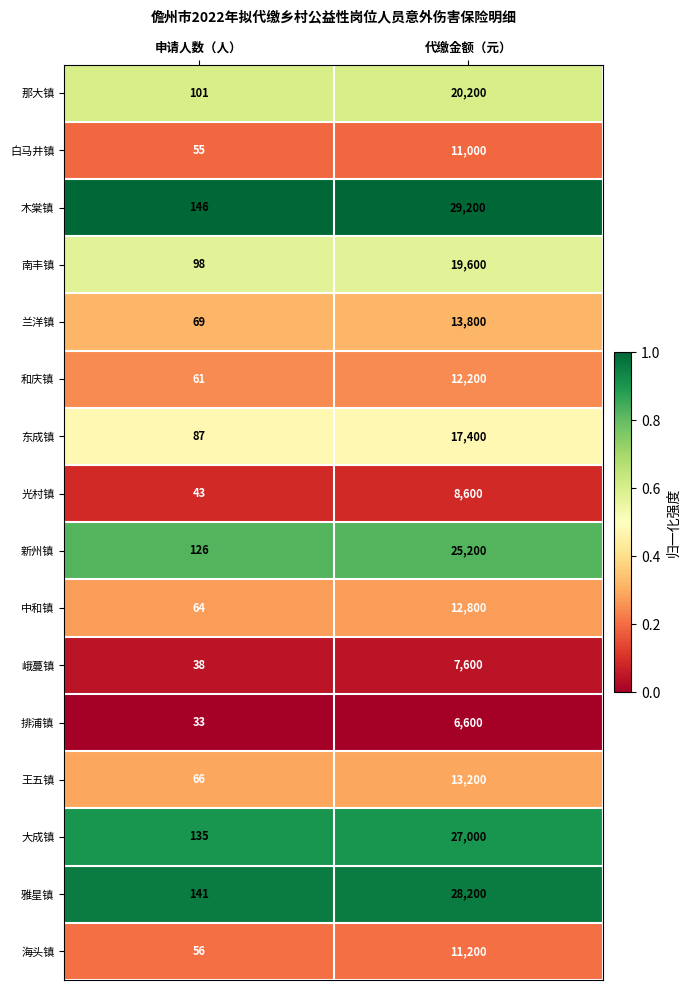

Read the 光村镇 value at 申请人数（人）.

43